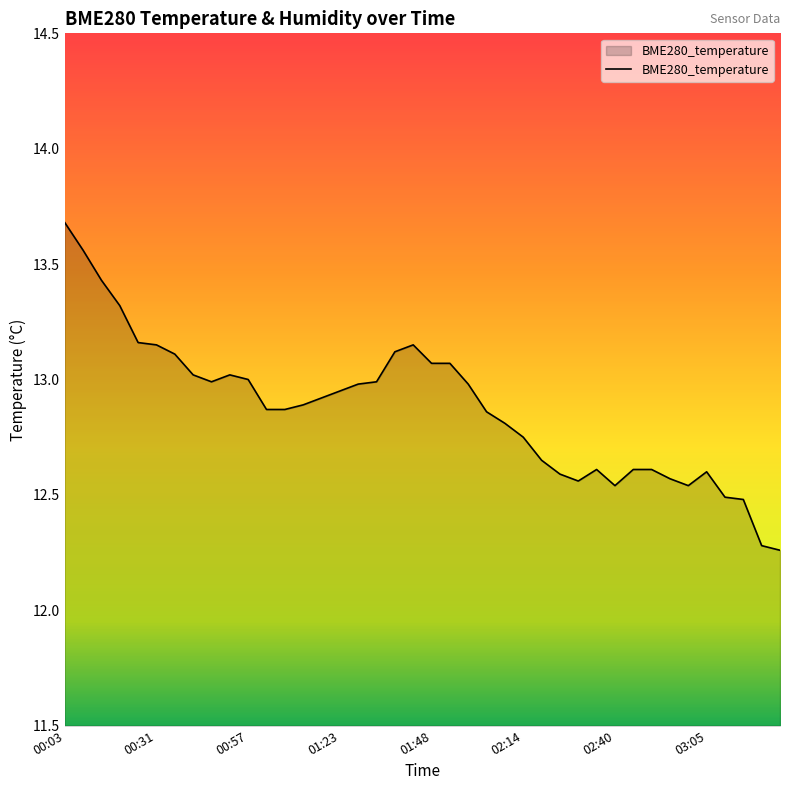

What is the greatest value displayed?

13.7